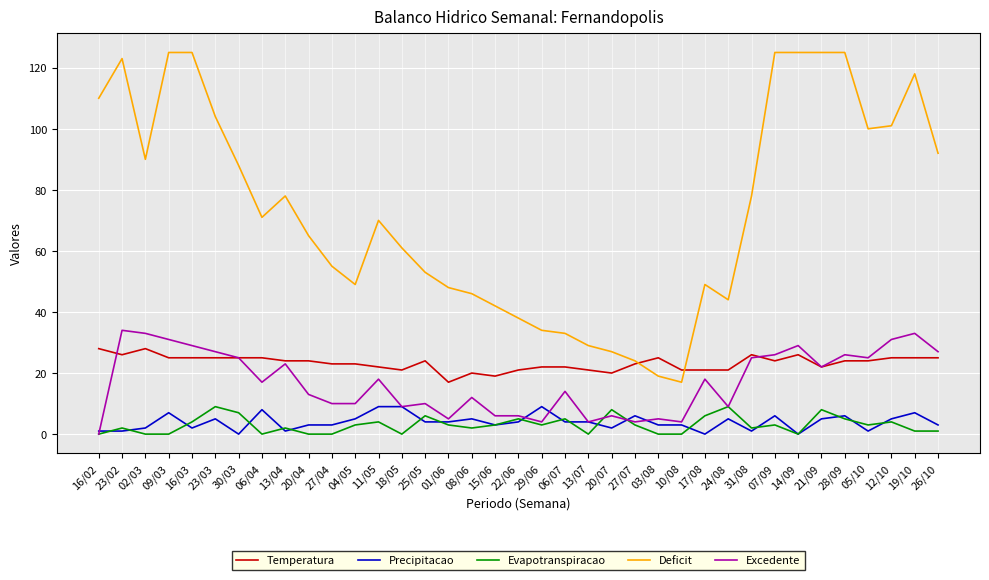

Which series changed the most between 22/06 and 07/09?

Deficit